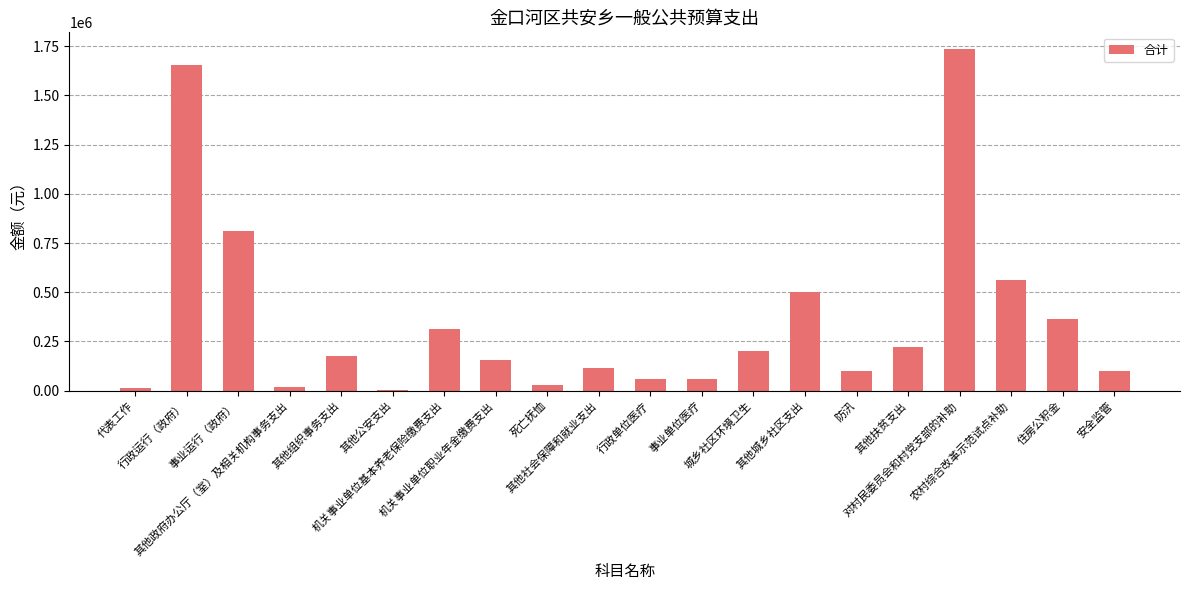

What is the sum of the values at 其他组织事务支出 and 其他公安支出?

180011